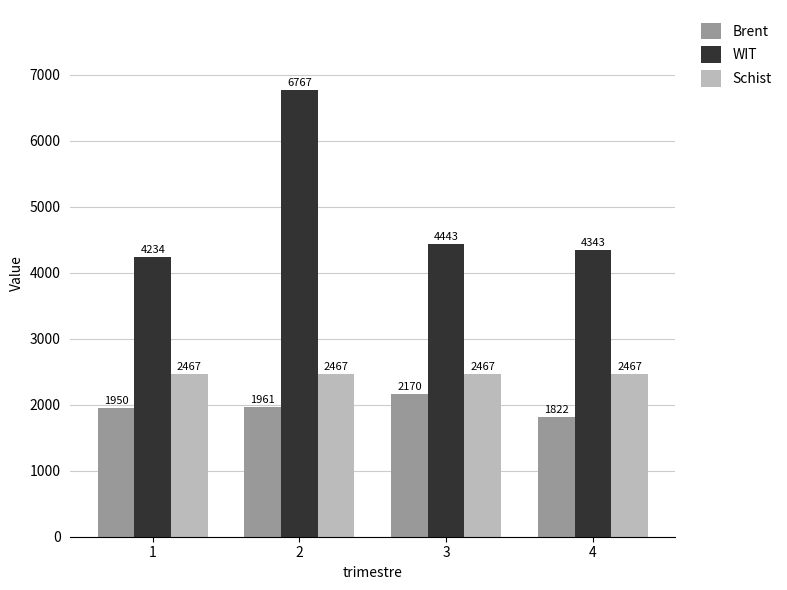

At which label does WIT reach its minimum?

1